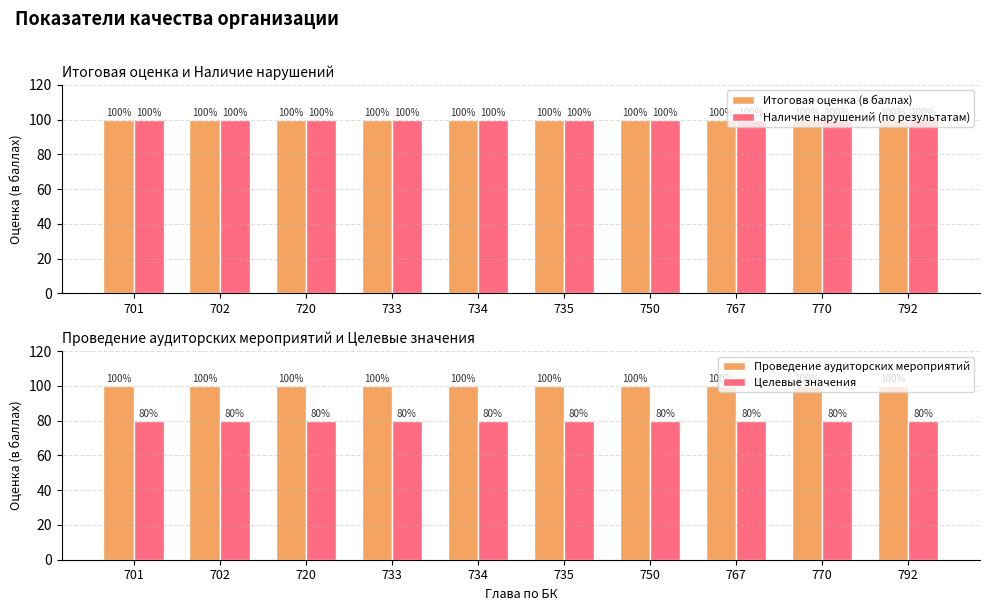

Reading right to left, list all the values displayed in this chart.

Итоговая оценка (в баллах): 100	100	100	100	100	100	100	100	100	100
Наличие нарушений (по результатам): 100	100	100	100	100	100	100	100	100	100
Проведение аудиторских мероприятий: 100	100	100	100	100	100	100	100	100	100
Целевые значения: 80	80	80	80	80	80	80	80	80	80